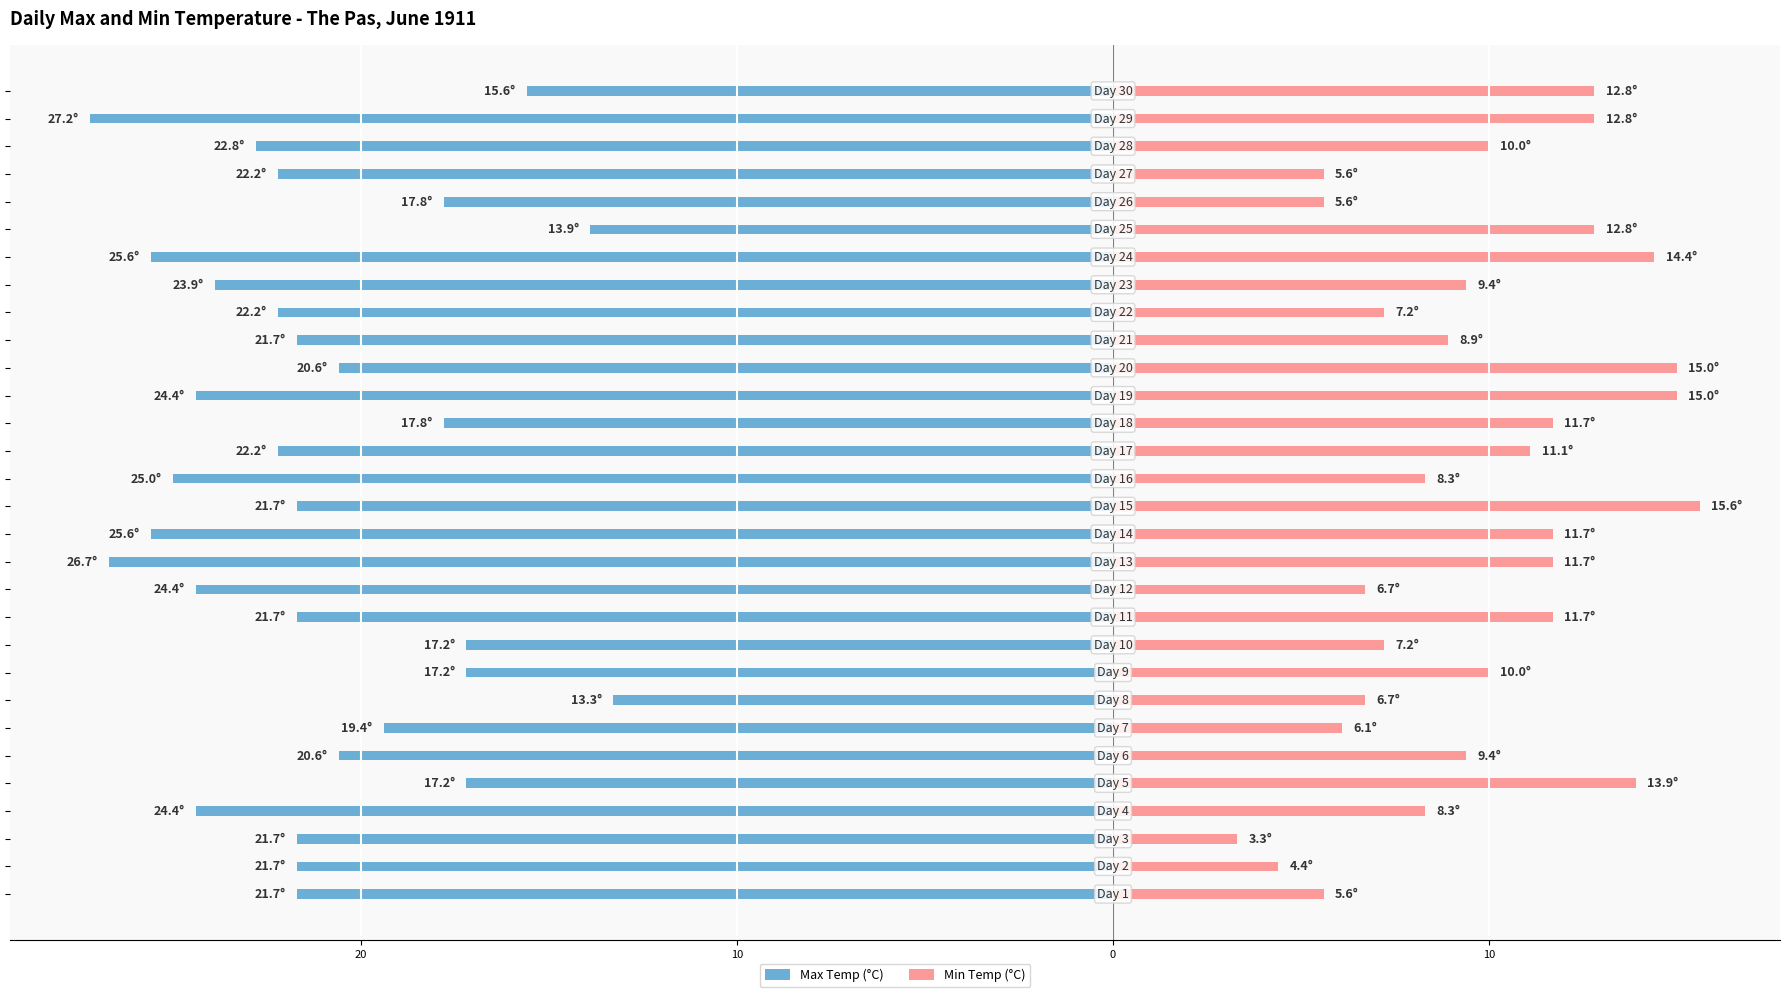

The value of Min Temp (°C) at 10 is 5.9. True or false?

False